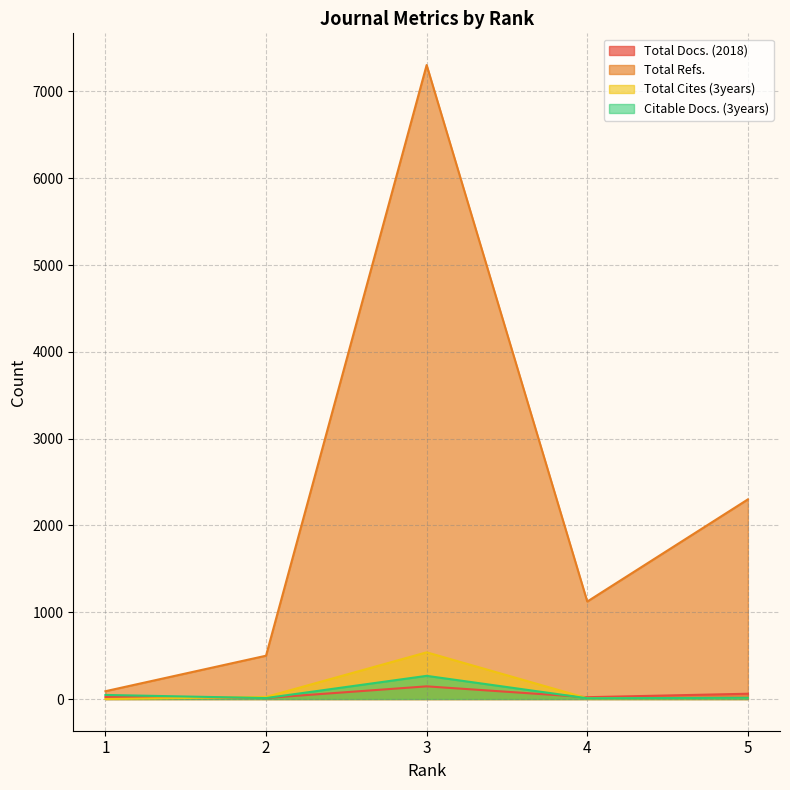

Between 4 and 5, which is larger?

5